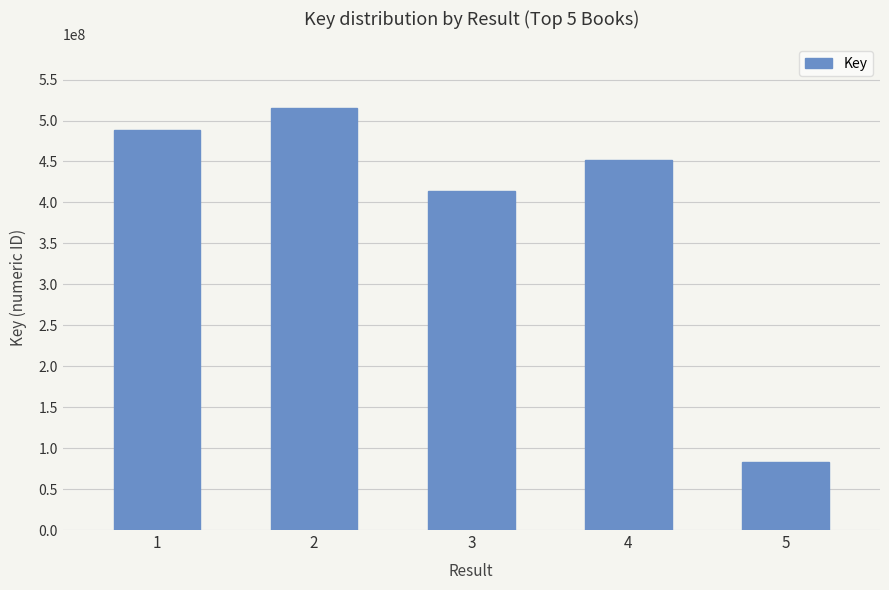

Does the chart contain any negative values?

No